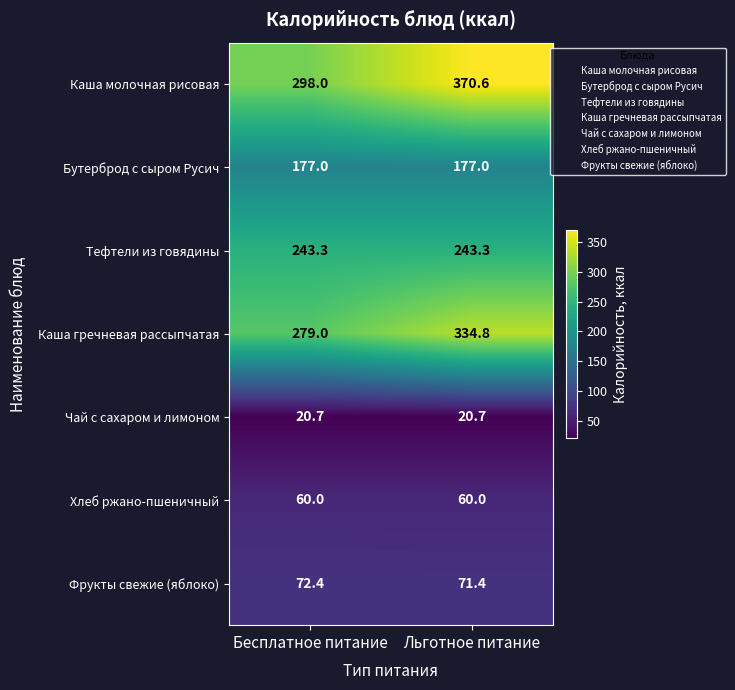

True or false: Бутерброд с сыром Русич has a value of 177.0 at Льготное питание.

True